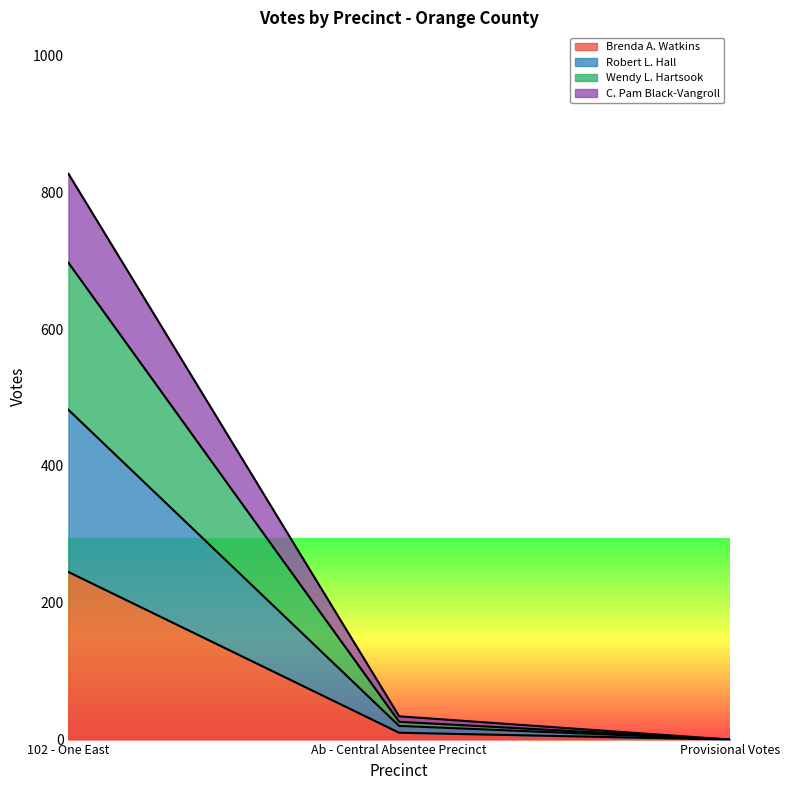

At which category is the sum across all series the highest?

102 - One East